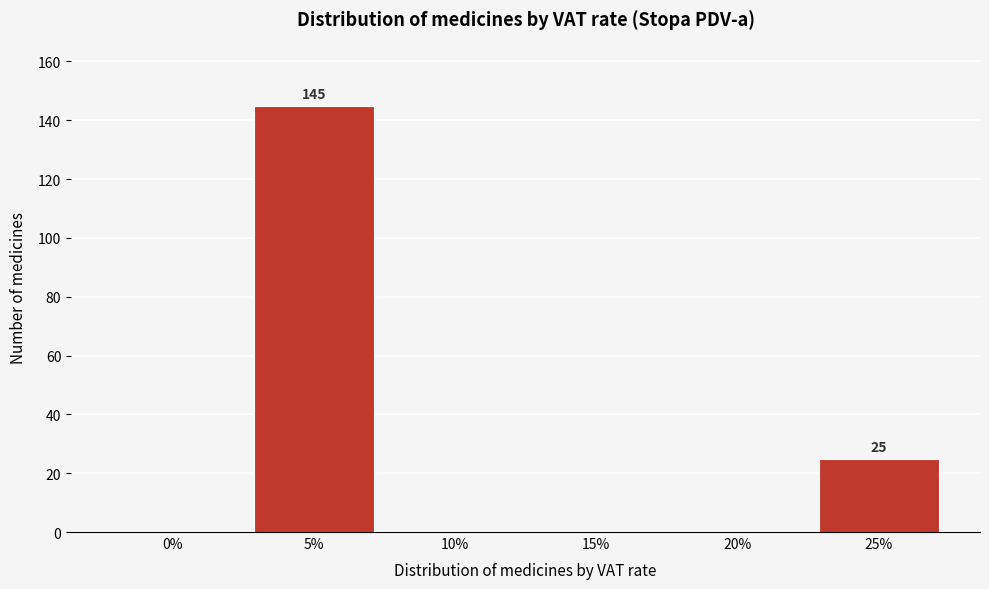

Reading left to right, what are all the values shown in this chart?

0%=0	5%=145	10%=0	15%=0	20%=0	25%=25